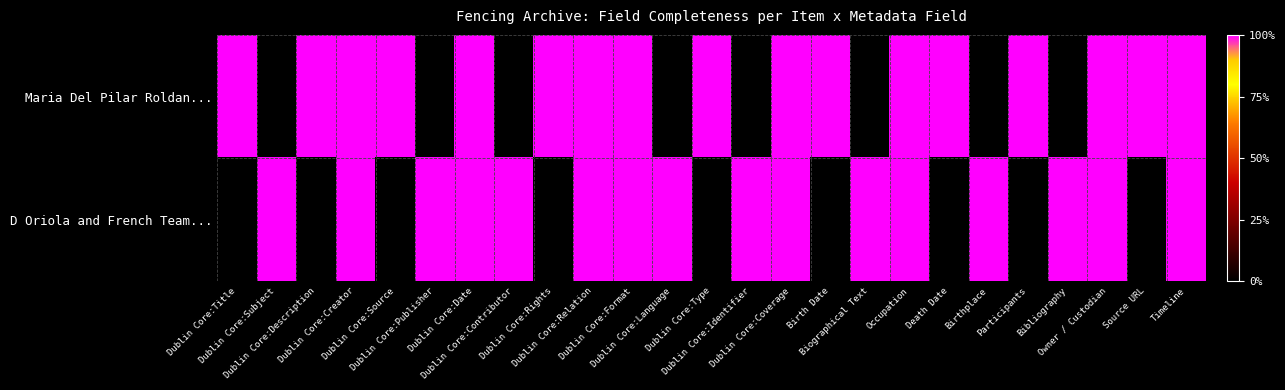

Count the number of categories in the chart.

25